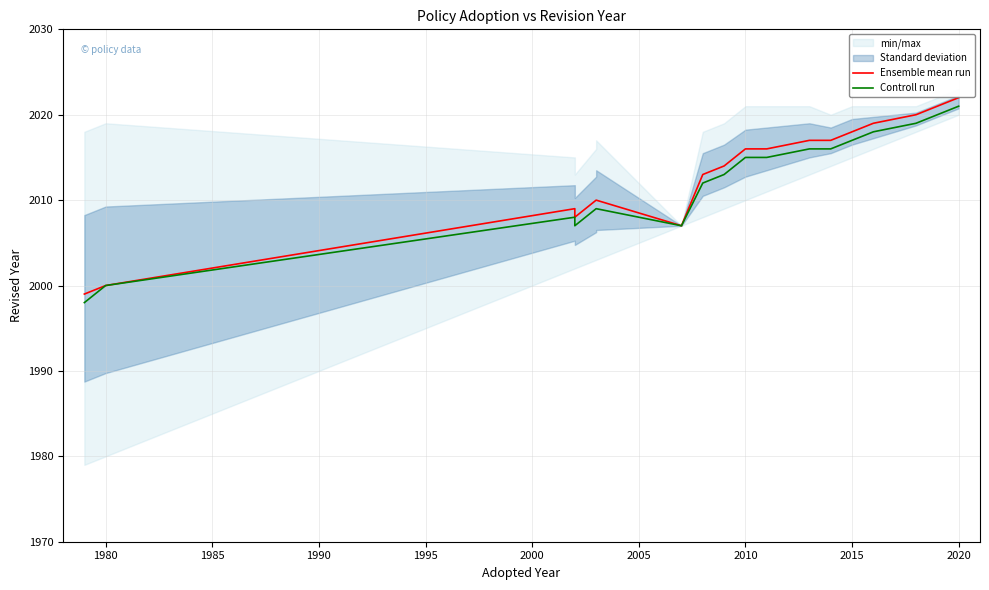

Which series has the widest spread of values?

Ensemble mean run